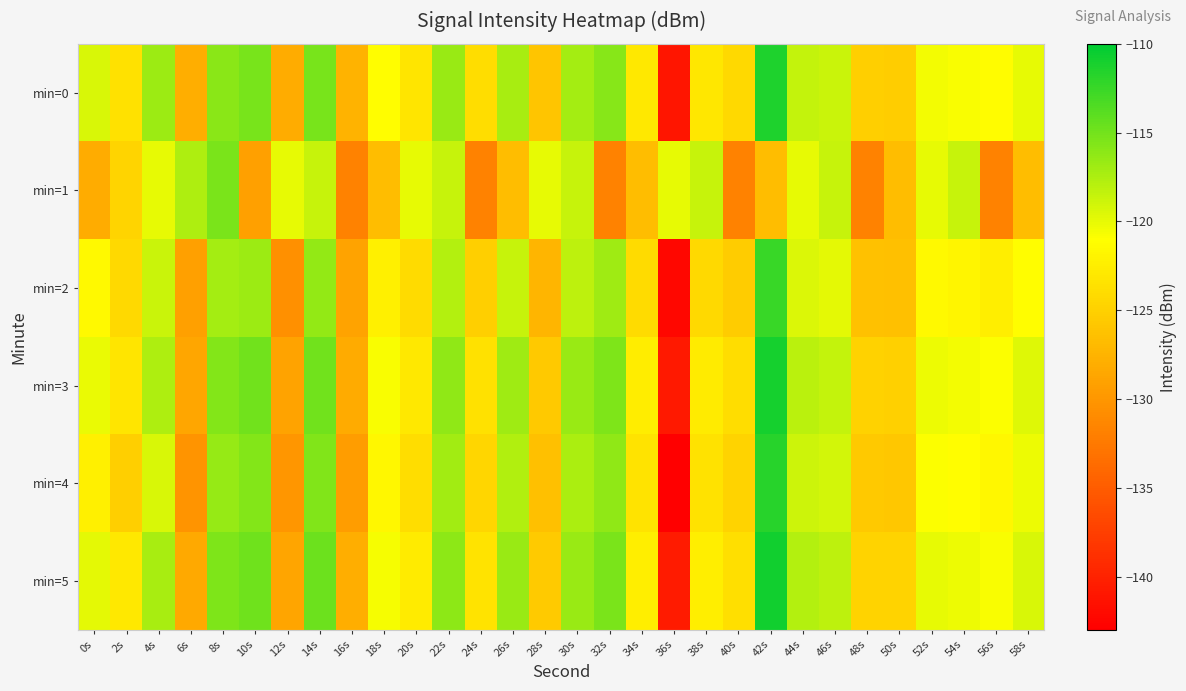

What is the greatest value displayed?

-110.8